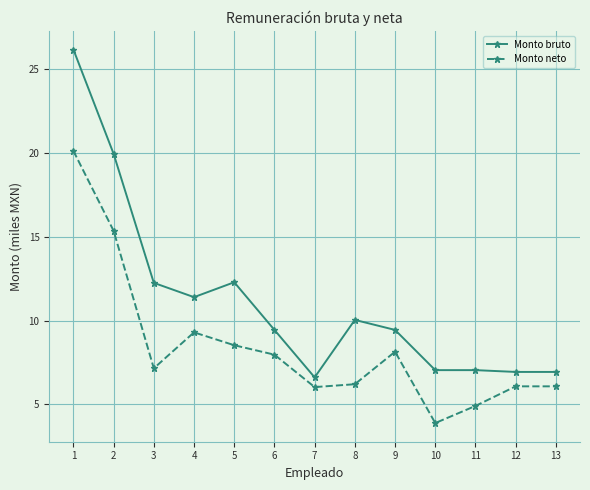

Which series has the largest total across all categories?

Monto bruto